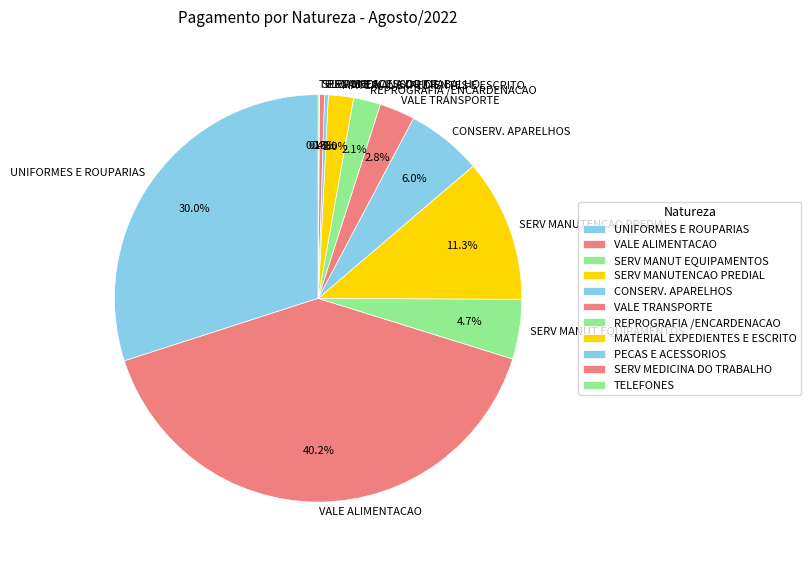

Which slice is the largest?

VALE ALIMENTACAO